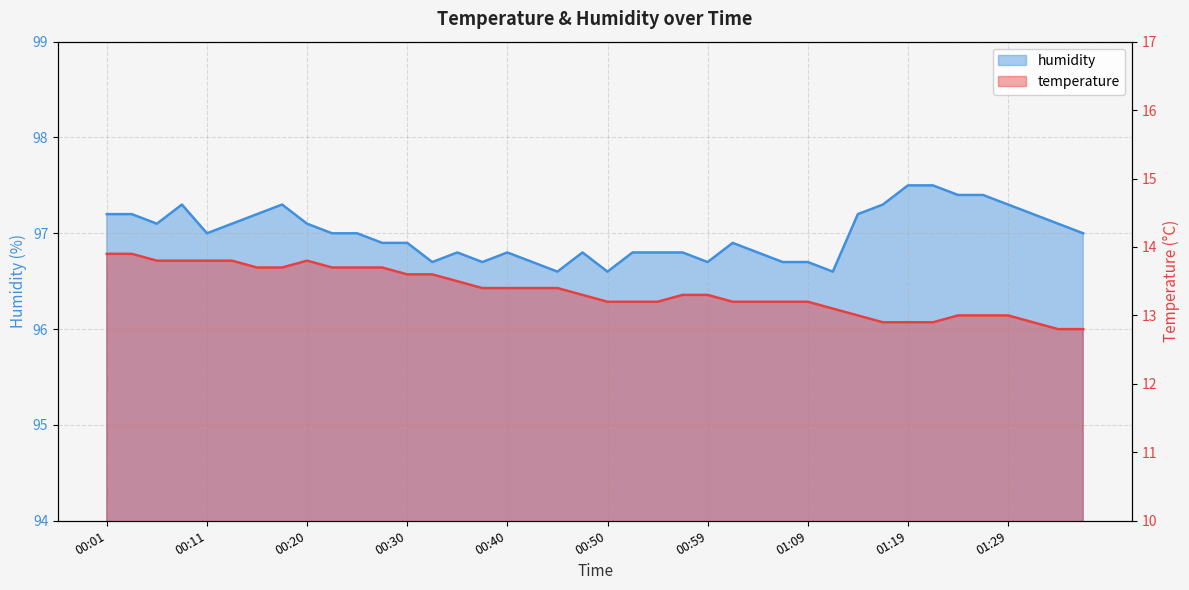

Is it true that temperature equals 13.4 at 00:45?

True